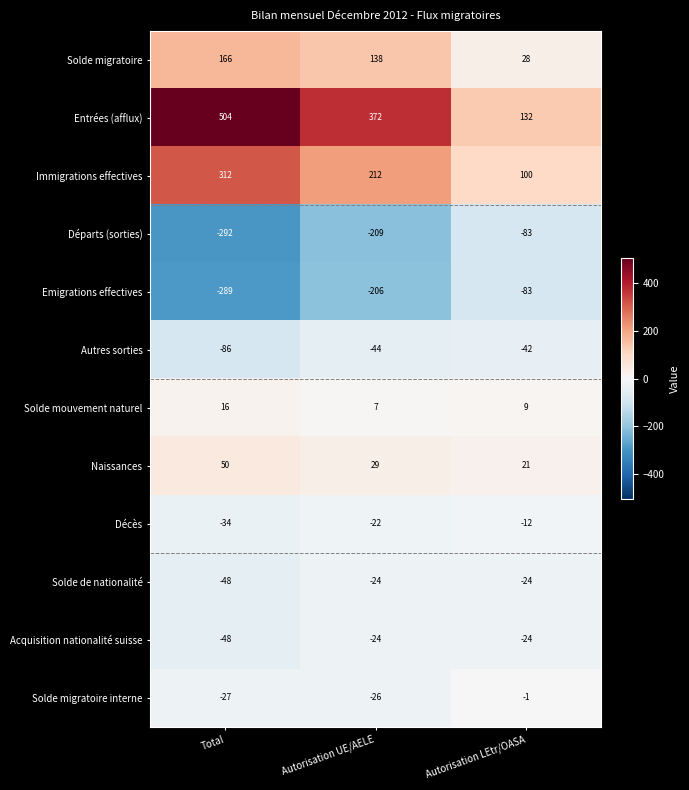

What is the sum of all Immigrations effectives values?

624